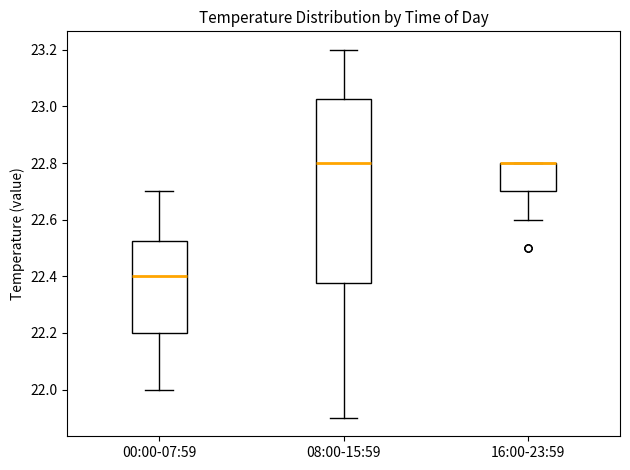

Reading left to right, read every box against the y-axis: the position of its median line, the range the box covers, and the ends of its whiskers. The values are not printed on the chart, so give them approximately, as read against the axis.

00:00-07:59: median 22.40, box 22.20 to 22.52, whiskers 22.00 to 22.70
08:00-15:59: median 22.80, box 22.38 to 23.02, whiskers 21.90 to 23.20
16:00-23:59: median 22.80 (drawn on the box's upper edge), box 22.70 to 22.80, whiskers 22.60 to 22.80